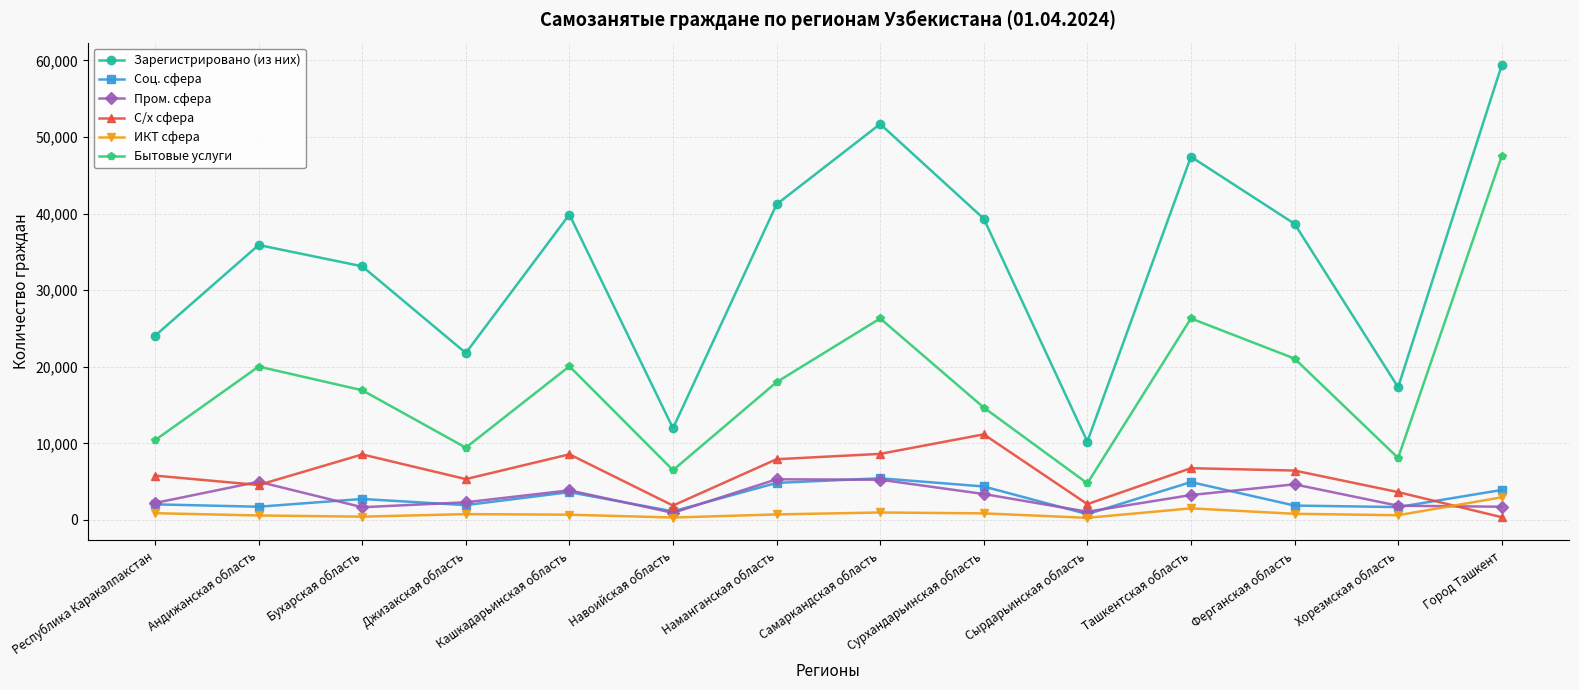

In Соц. сфера, how many points are lower than both neighbors (excluding endpoints)?

5